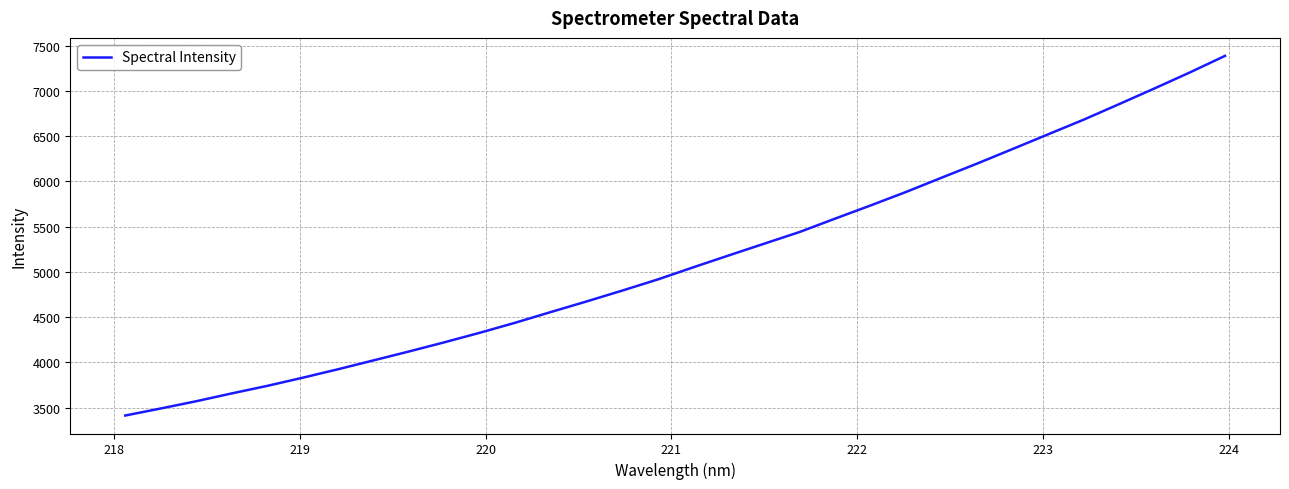

What is the maximum value shown in the chart?

7386.2